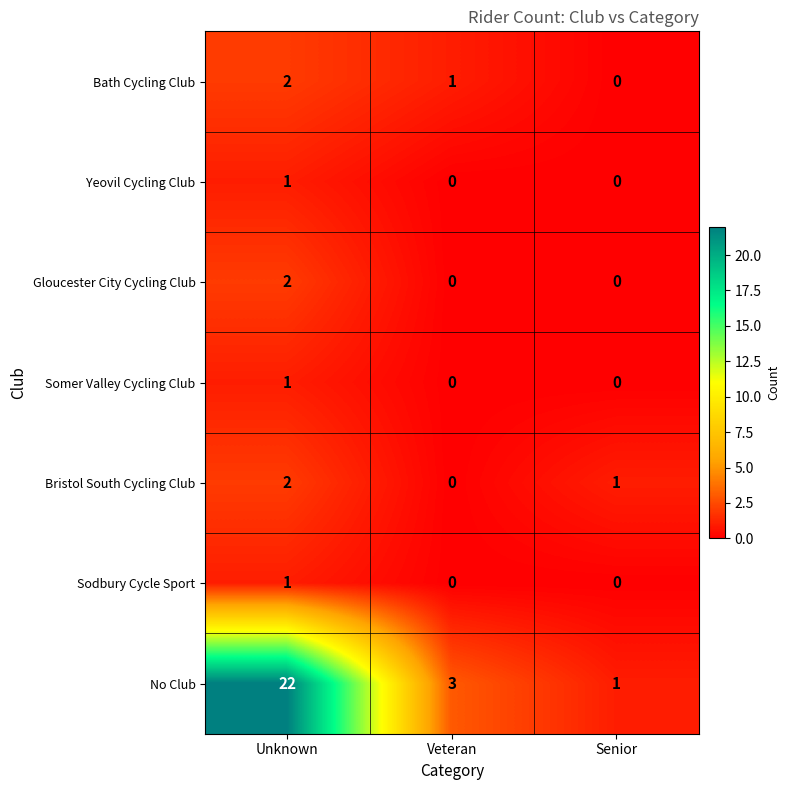

True or false: Sodbury Cycle Sport has a value of 0 at Senior.

True